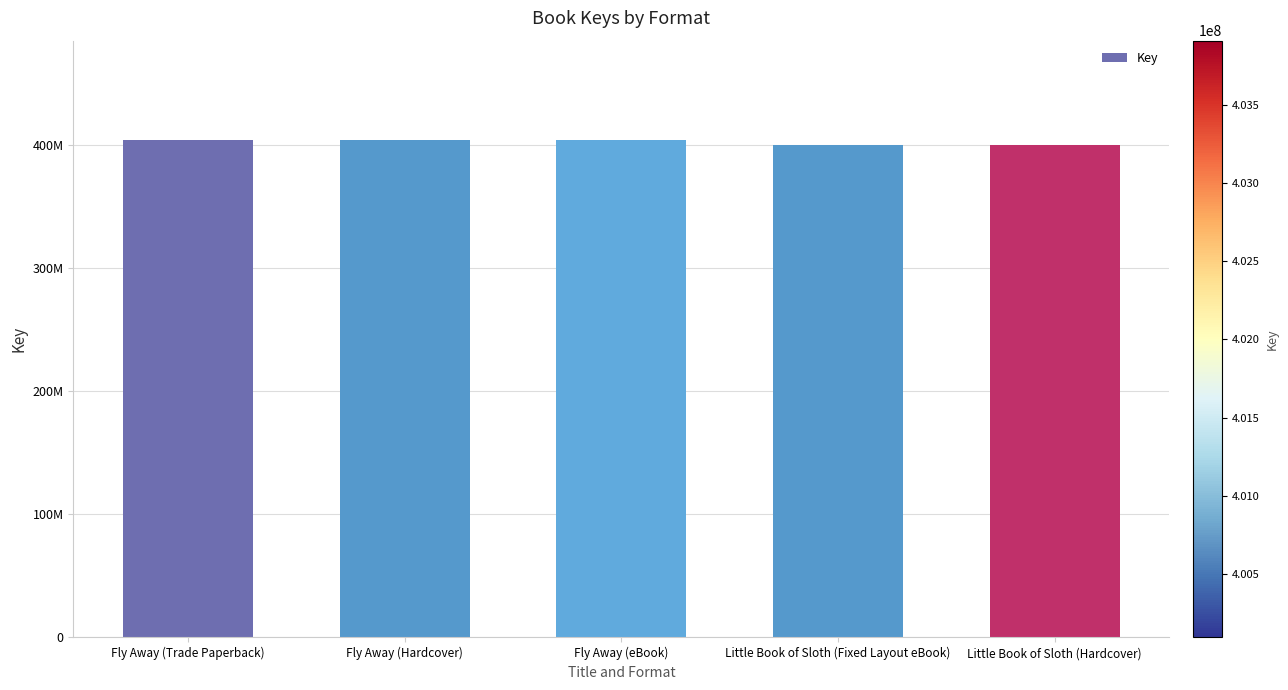

Does the chart contain any negative values?

No